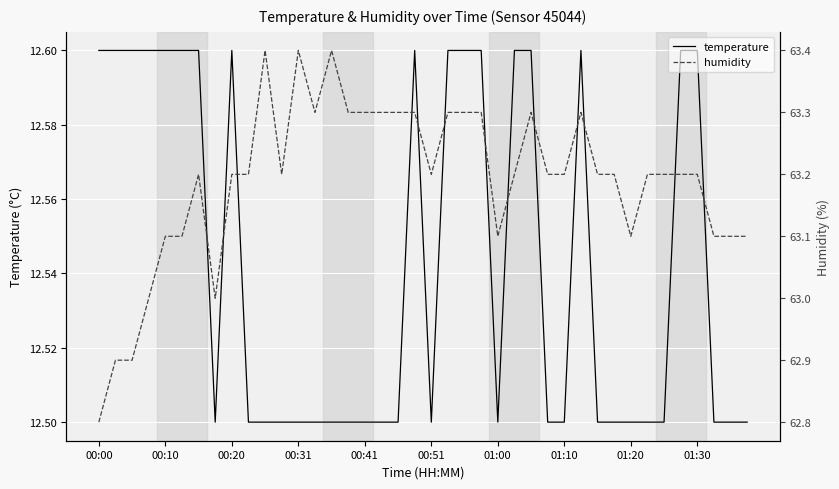

List the series in order of their peak value, highest first.

humidity, temperature